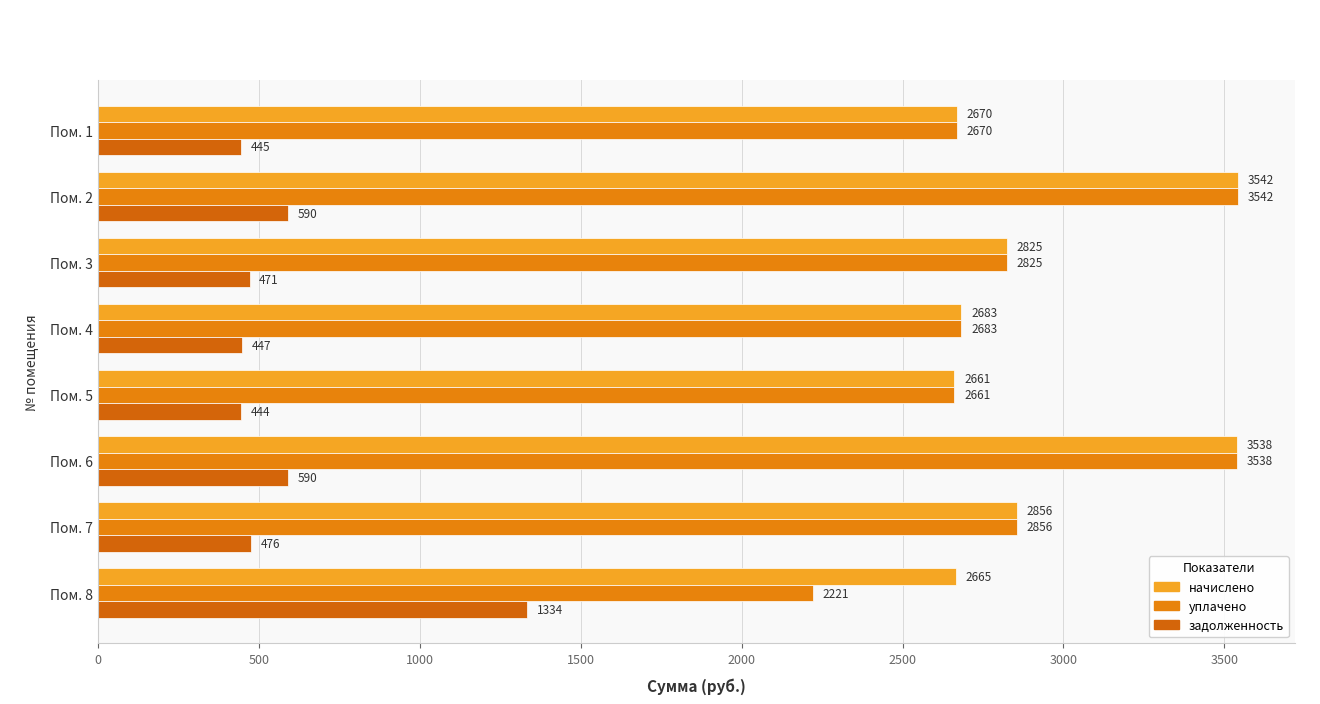

How many data points in задолженность are above 475?

4